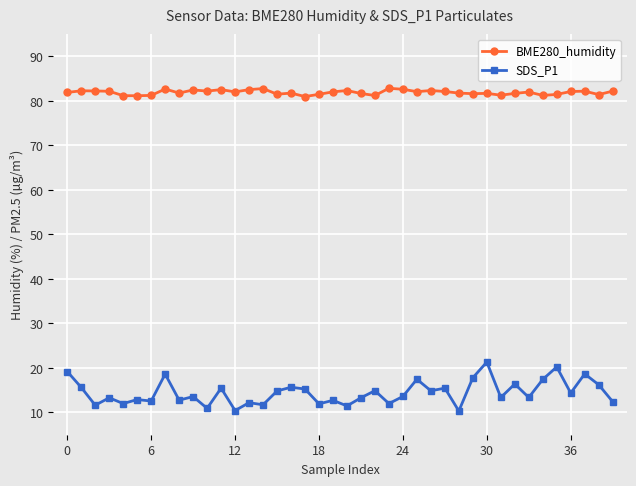

Which series has the largest range (max minus min)?

SDS_P1